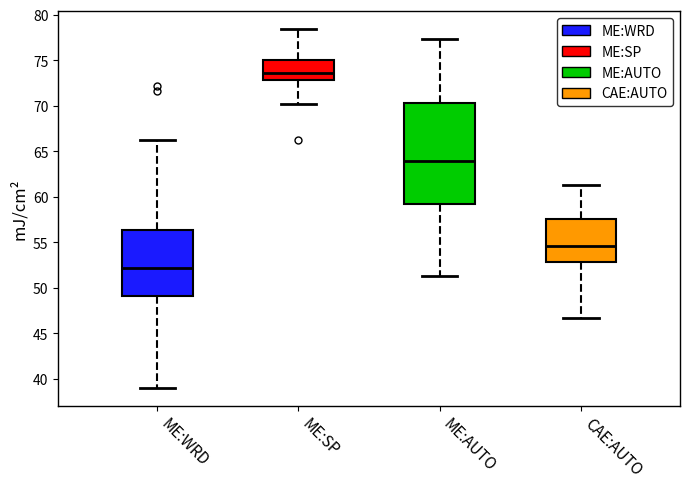

Which box's median line is the lowest?

ME:WRD